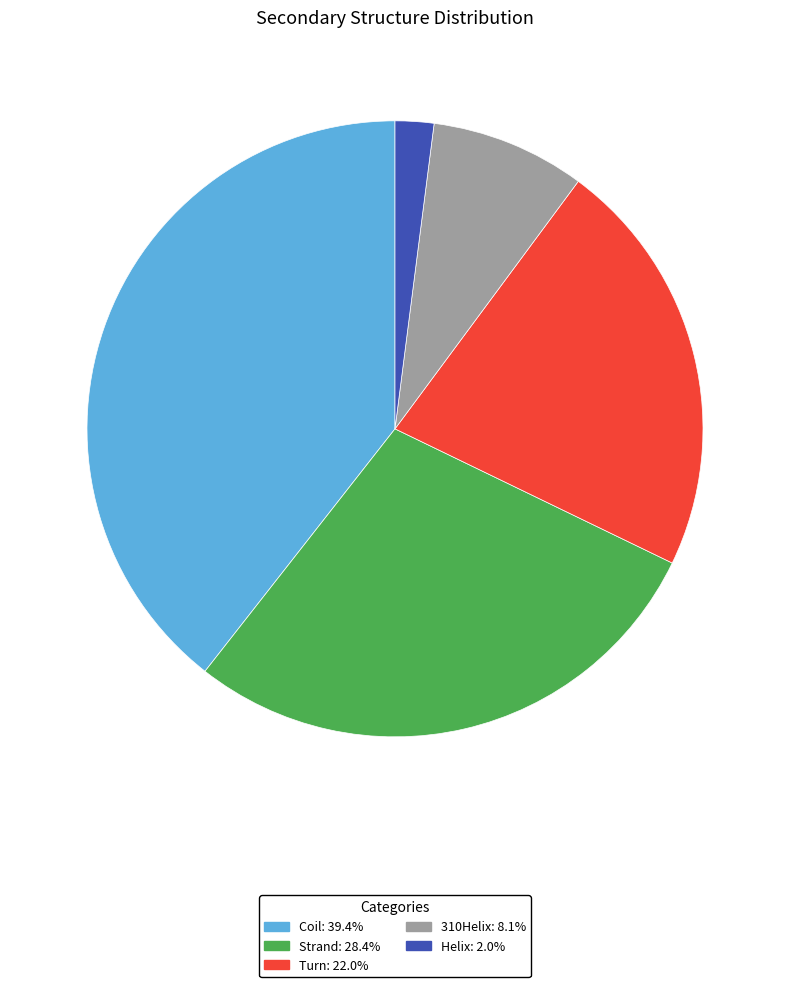

How many slices are in this pie chart?

5